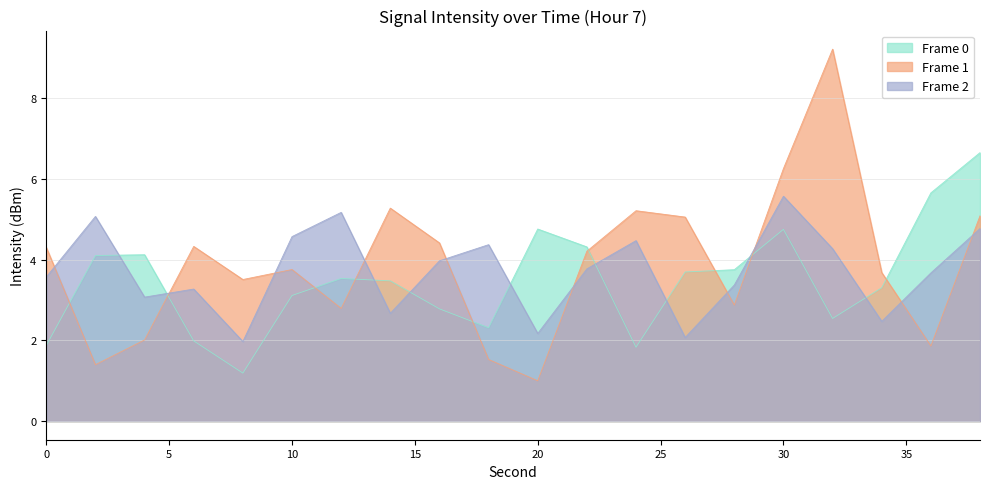

At which label is Frame 2 closest to 3?

4